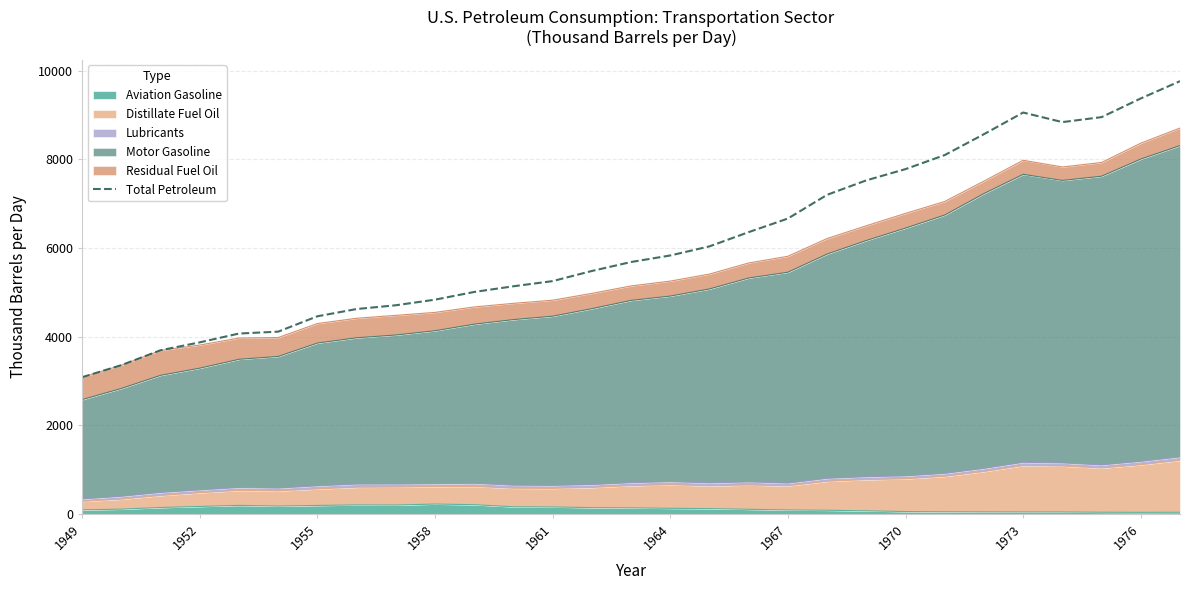

How many data points are less than 5682?

14